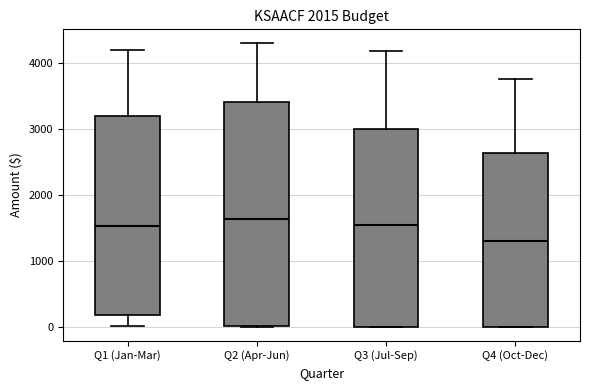

Reading left to right, read every box against the y-axis: the position of its median line, the range the box covers, and the ends of its whiskers. The values are not printed on the chart, so give them approximately, as read against the axis.

Q1 (Jan-Mar): median 1500, box 200 to 3200, whiskers 0 to 4200
Q2 (Apr-Jun): median 1600, box 0 to 3400, whiskers 0 to 4300
Q3 (Jul-Sep): median 1500, box 0 to 3000, whiskers 0 to 4200
Q4 (Oct-Dec): median 1300, box 0 to 2600, whiskers 0 to 3800